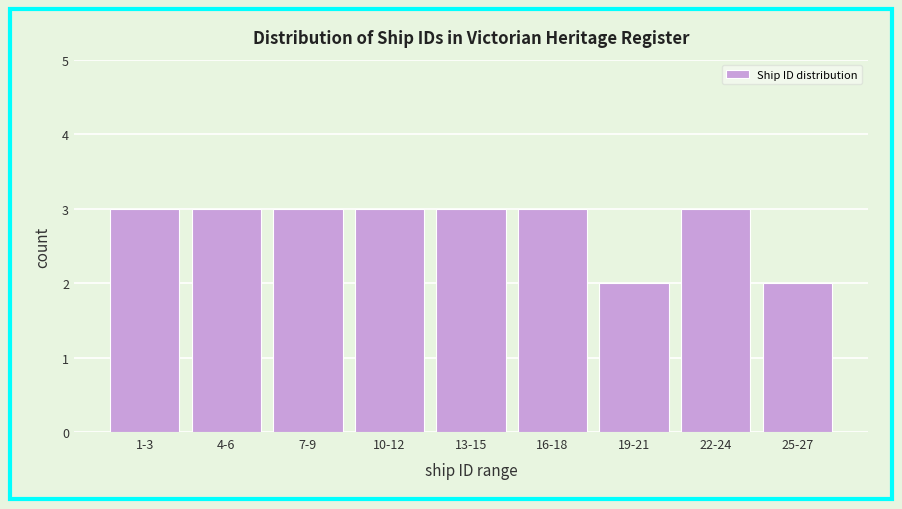

Reading left to right, extract all data points from this chart.

3	3	3	3	3	3	2	3	2